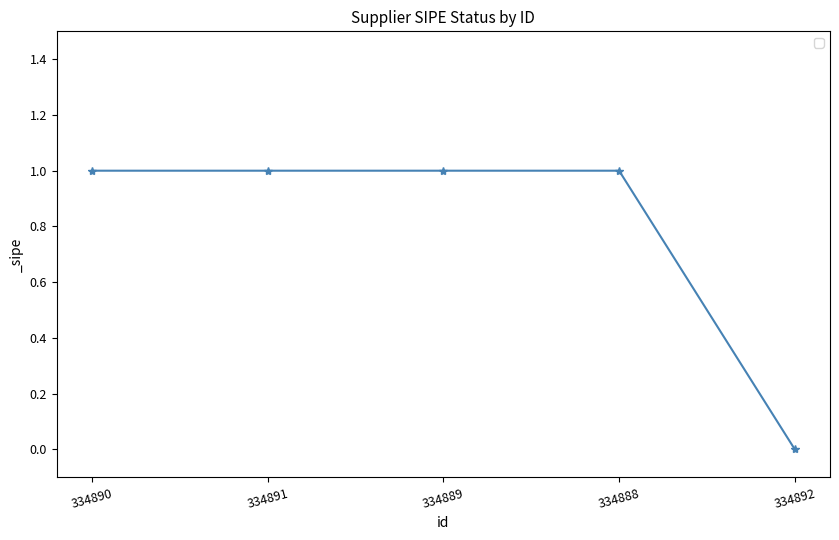

At which label is the value closest to 0?

334892